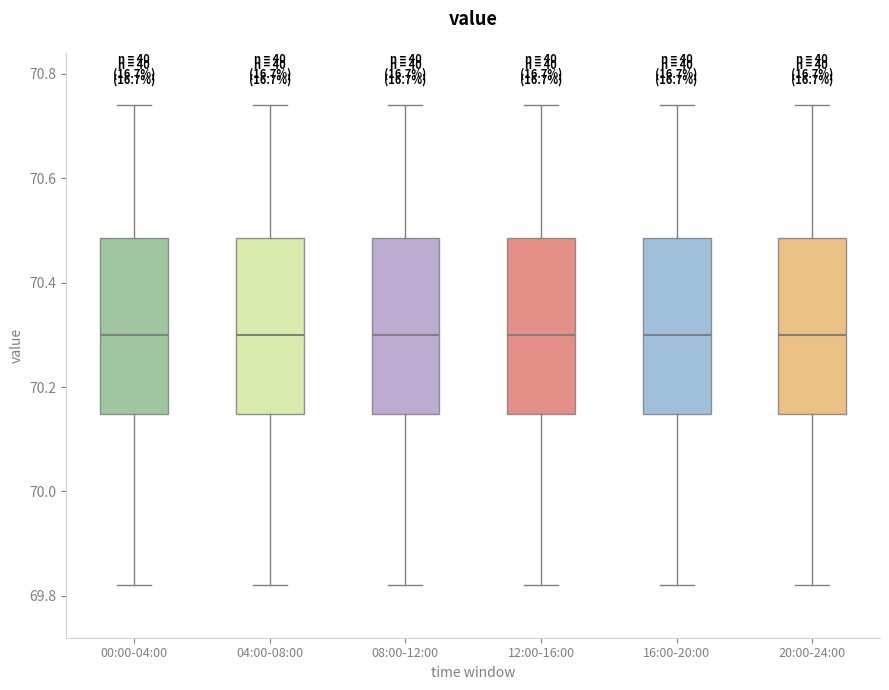

Reading left to right, transcribe this box plot: for each box, give where its median line is, the range the box spans, and where its two whiskers end, as read against the y-axis. The values are not printed on the chart, so give them approximately, as read against the axis.

00:00-04:00: median 70.30, box 70.14 to 70.48, whiskers 69.82 to 70.74
04:00-08:00: median 70.30, box 70.14 to 70.48, whiskers 69.82 to 70.74
08:00-12:00: median 70.30, box 70.14 to 70.48, whiskers 69.82 to 70.74
12:00-16:00: median 70.30, box 70.14 to 70.48, whiskers 69.82 to 70.74
16:00-20:00: median 70.30, box 70.14 to 70.48, whiskers 69.82 to 70.74
20:00-24:00: median 70.30, box 70.14 to 70.48, whiskers 69.82 to 70.74